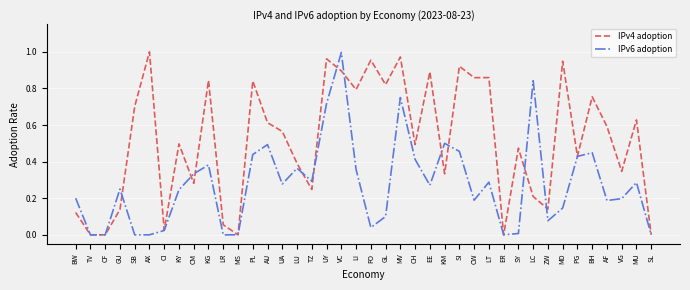

True or false: IPv4 adoption and IPv6 adoption intersect in this chart.

True